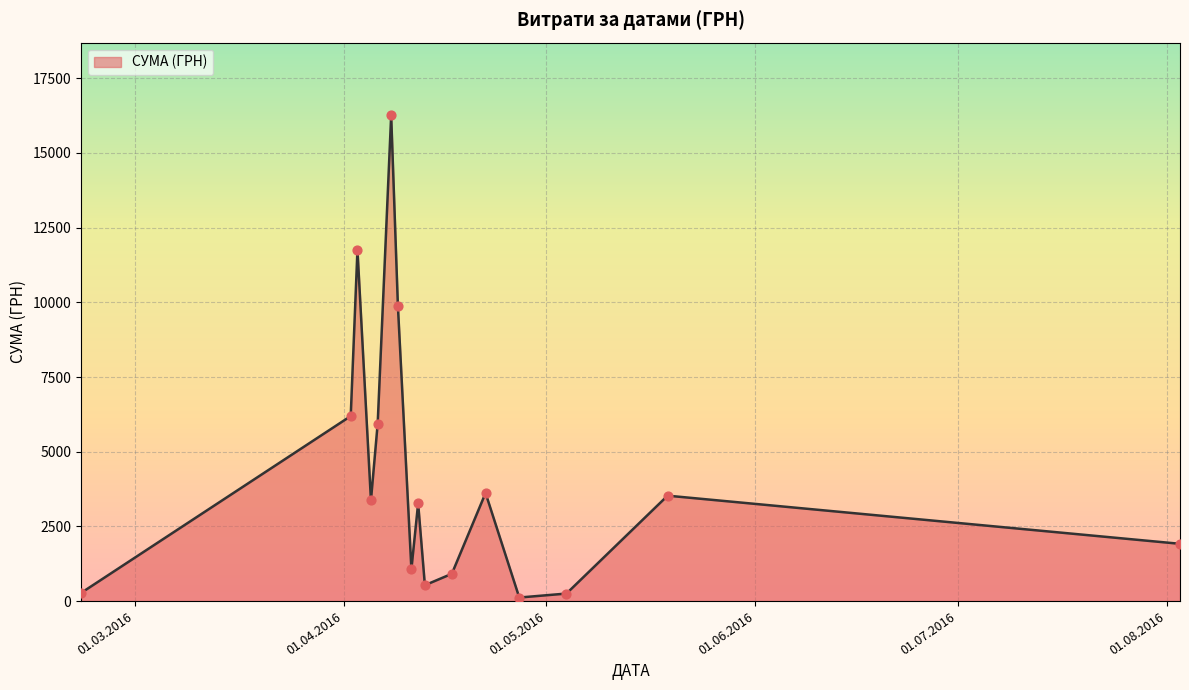

What is the maximum value shown in the chart?

16256.5